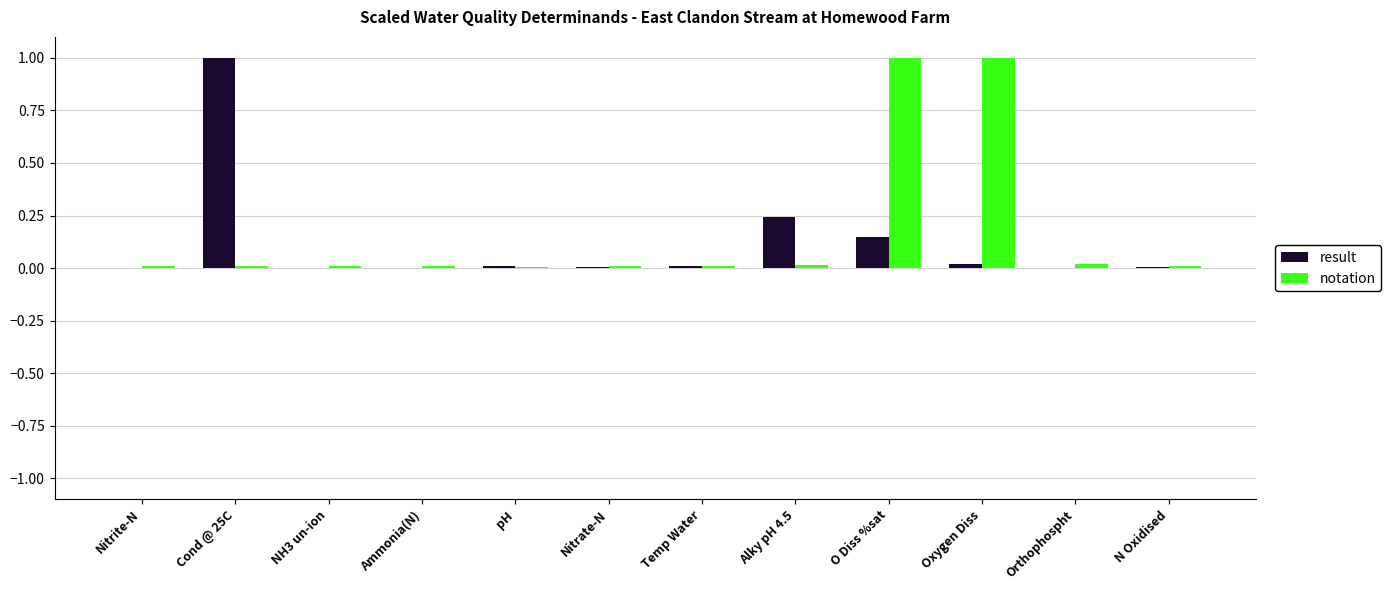

What is the sum of all notation values?

2.1